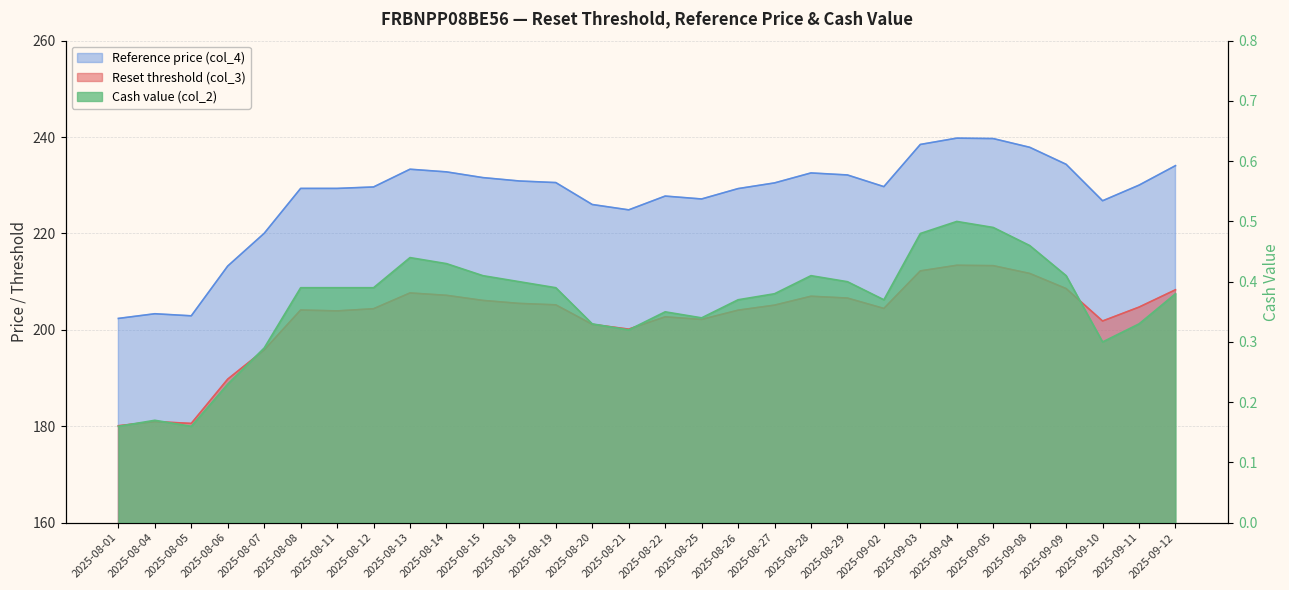

True or false: Reference price (col_4) and Cash value (col_2) intersect in this chart.

False